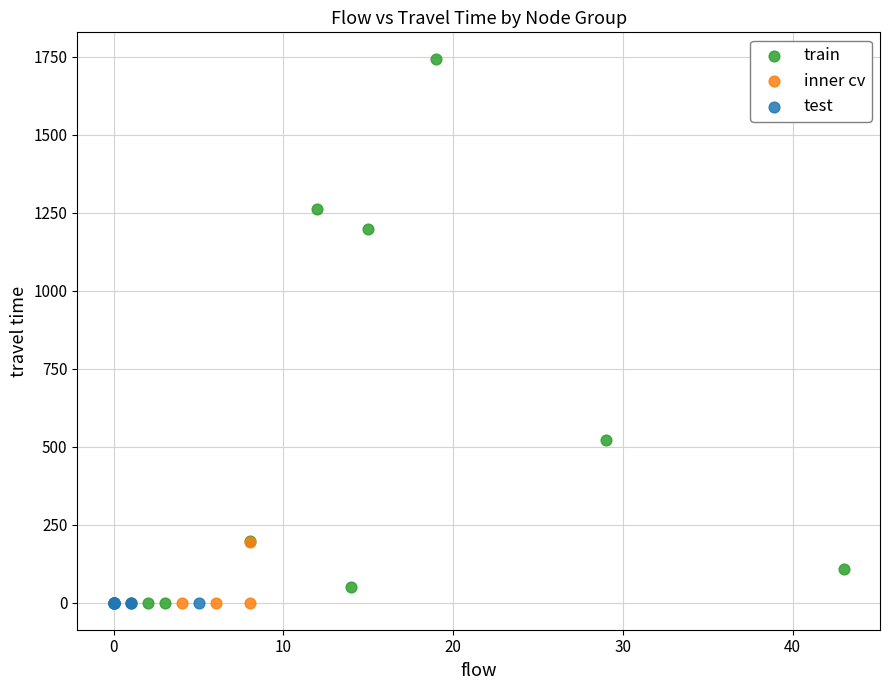

Which series reaches the maximum Y coordinate?

train